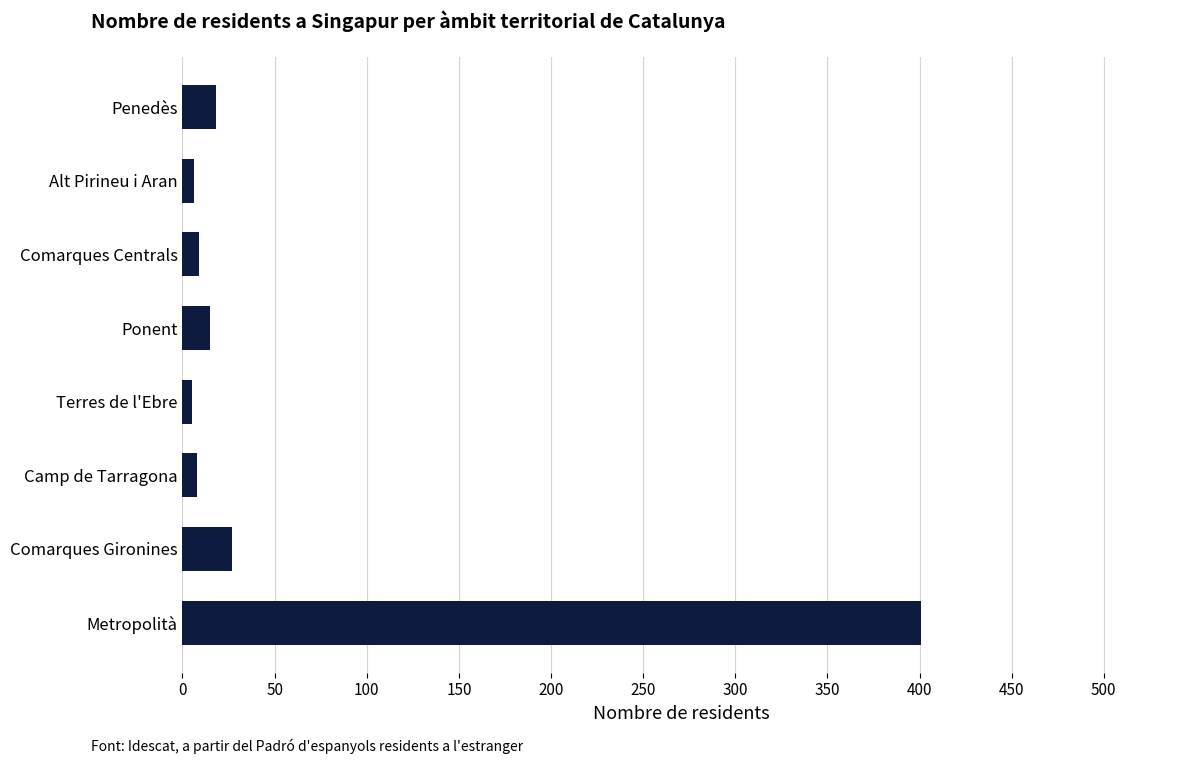

What is the sum of all values?

489